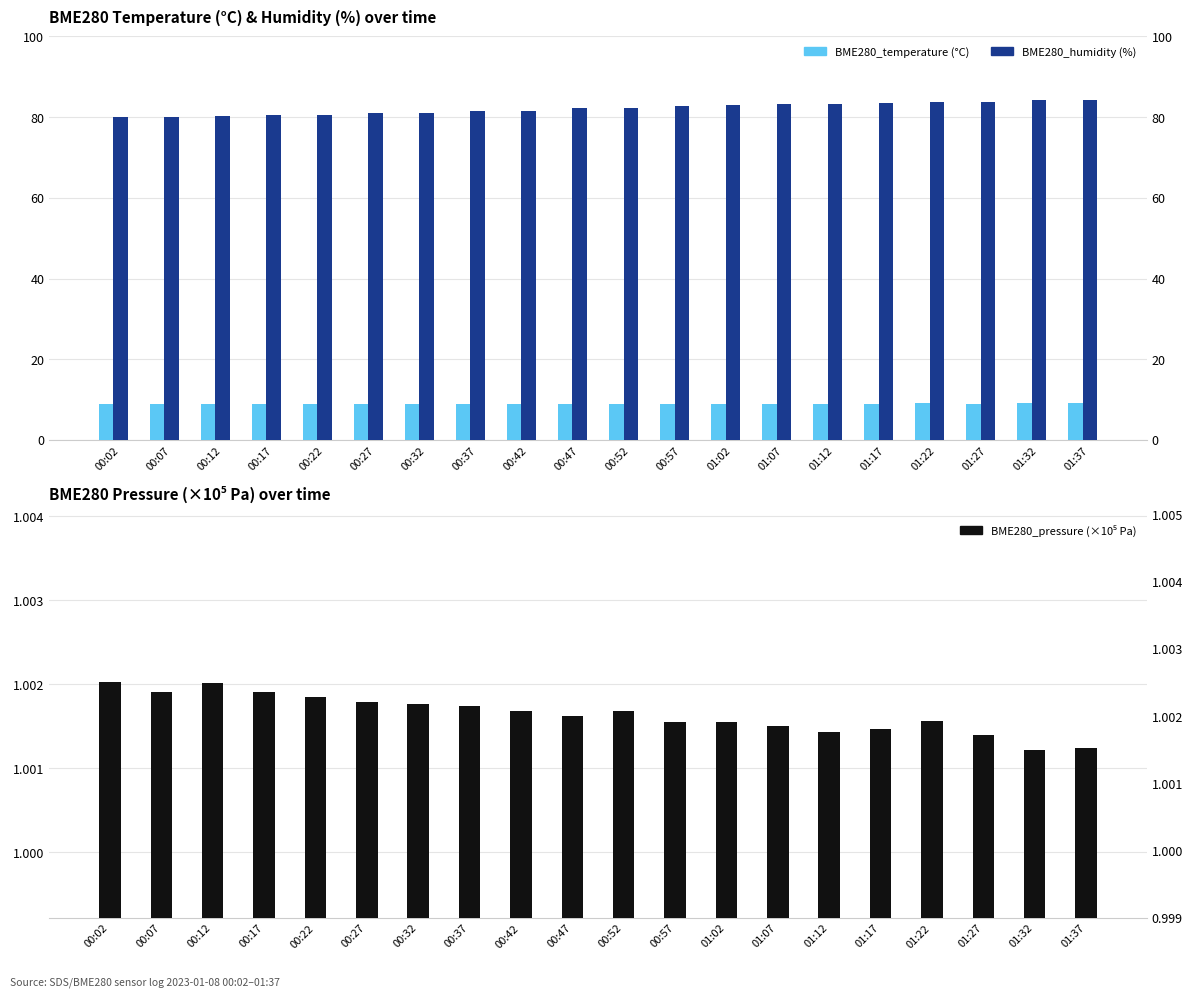

What is the minimum value for BME280_temperature?

8.8